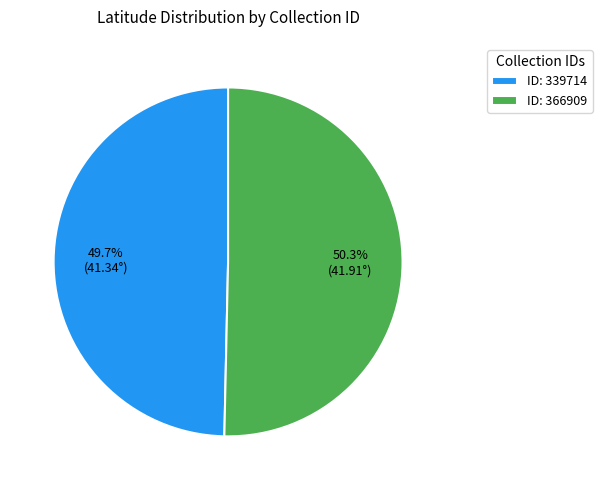

Rank the categories by value from lowest to highest.

ID: 339714, ID: 366909